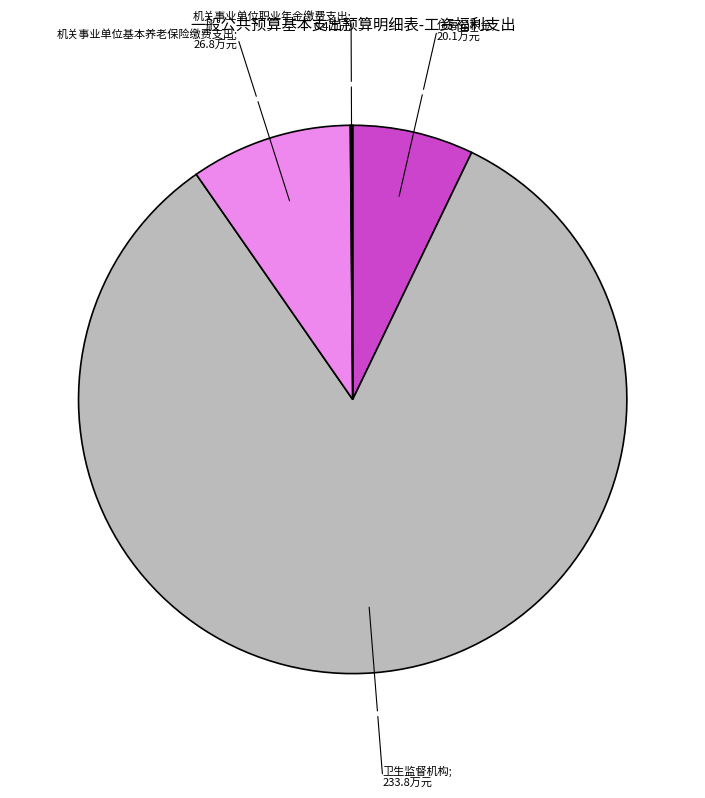

Is there any slice that represents more than half of the pie?

Yes